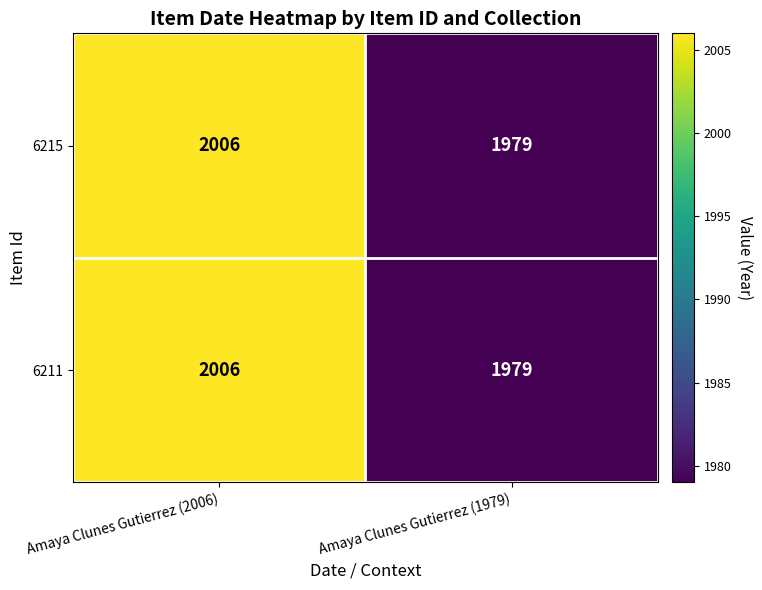

List the labels in order of 6211 value, largest first.

Amaya Clunes Gutierrez (2006), Amaya Clunes Gutierrez (1979)